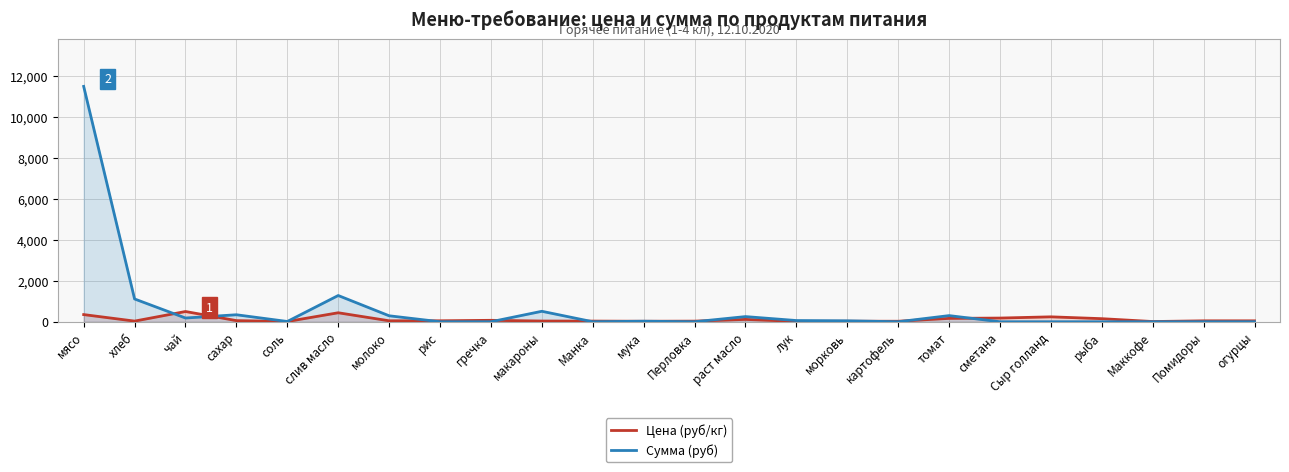

How many series are shown in this chart?

2